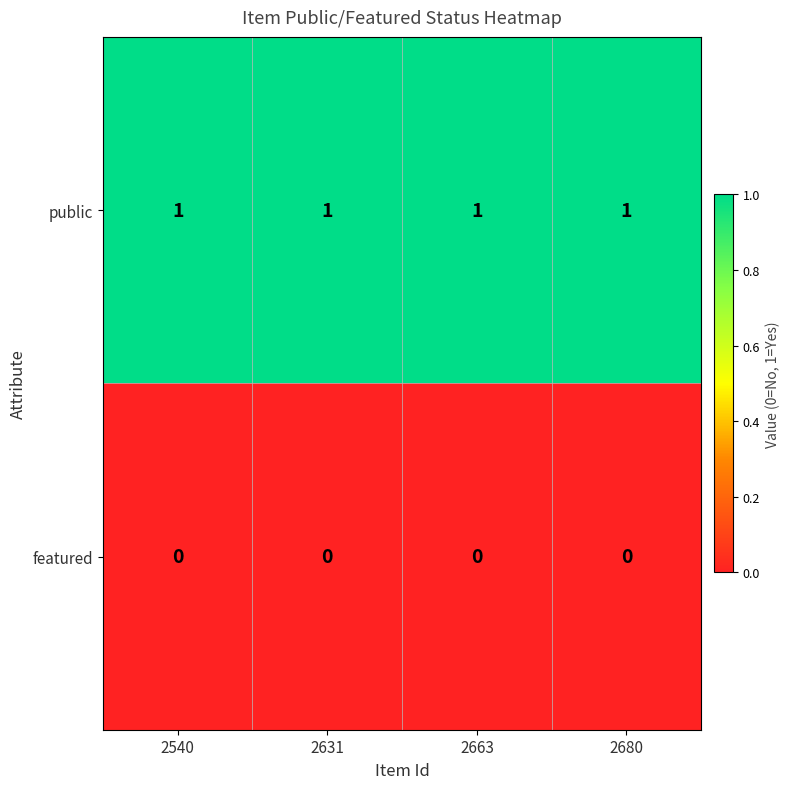

Rank the series by their maximum value, from highest to lowest.

public, featured